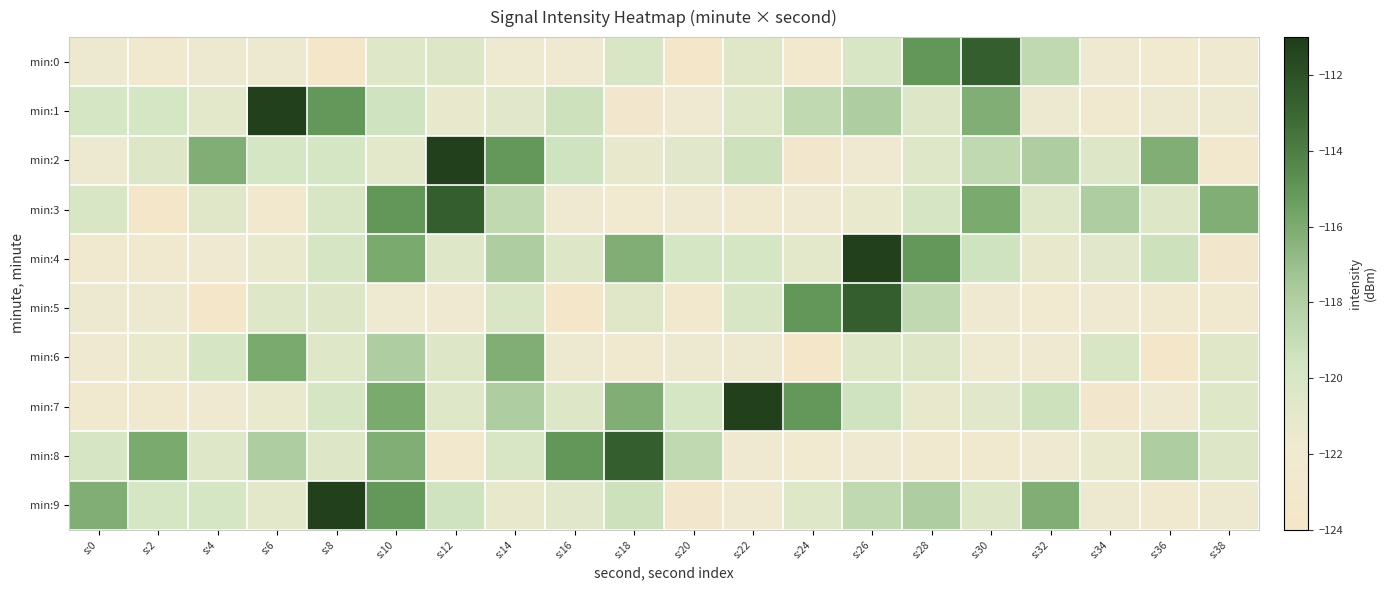

Rank the series by their maximum value, from lowest to highest.

min:6, min:0, min:3, min:5, min:8, min:1, min:2, min:4, min:7, min:9